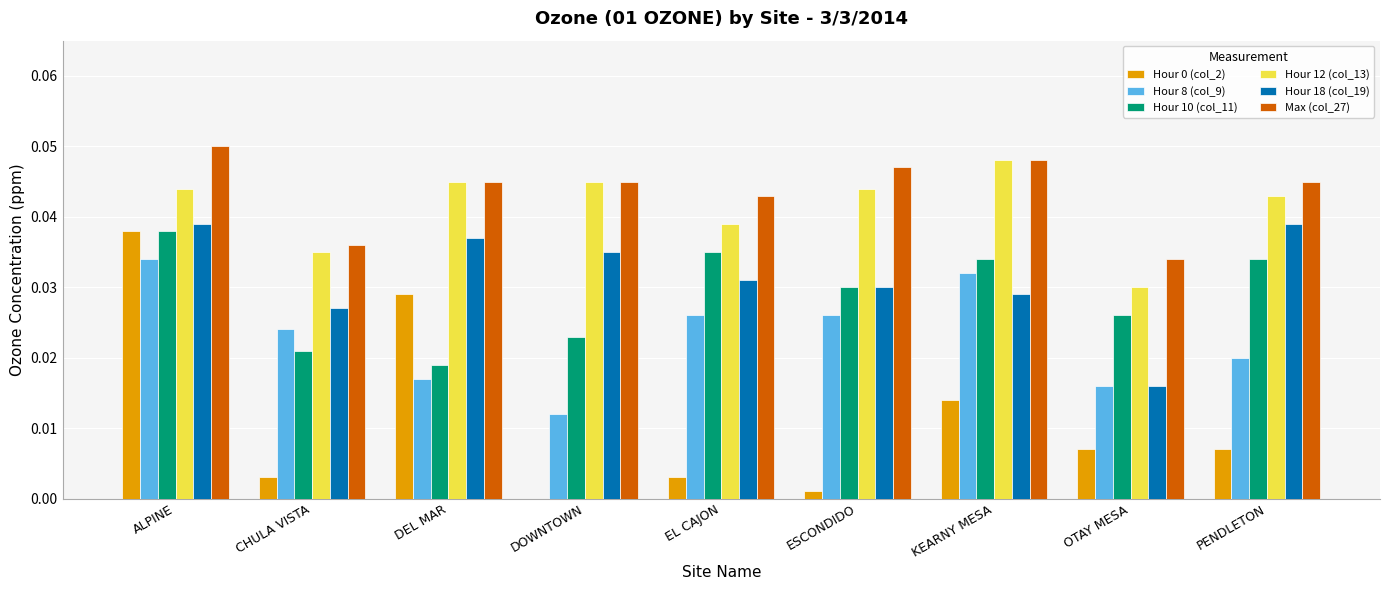

Is it true that Hour 12 (col_13) equals 0.0 at ESCONDIDO?

True